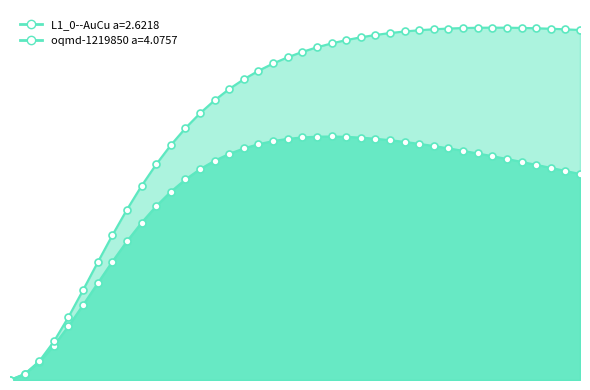

The value of oqmd-1219850 a=4.0757 at 220.0 is 0.6. True or false?

False